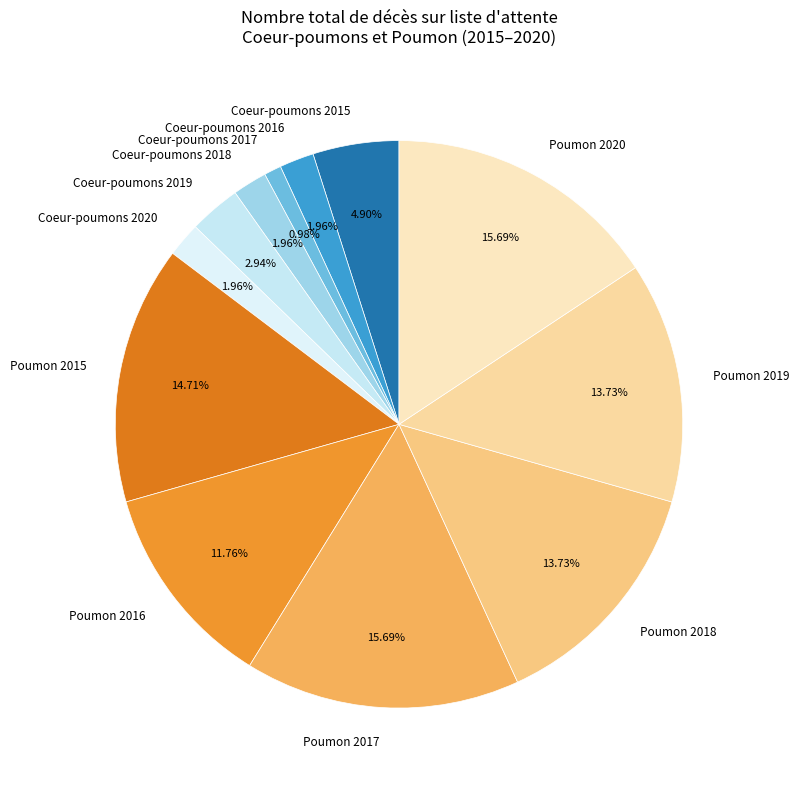

Is it true that Poumon 2015 is 15% of the pie?

True